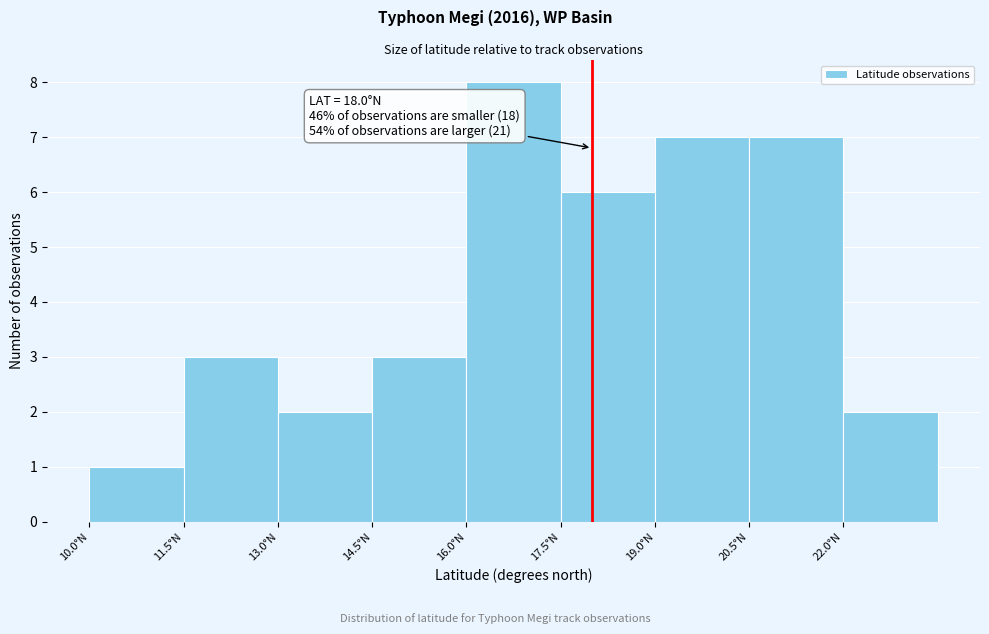

Over which range of the x-axis is the bar tallest?

16.0 to 17.5